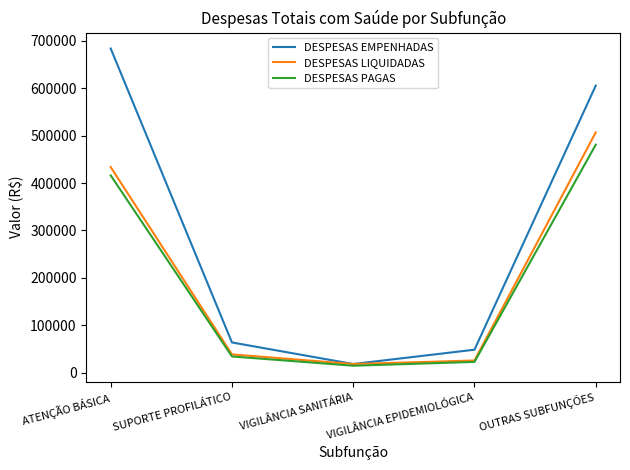

Which series changed the most between VIGILÂNCIA SANITÁRIA and OUTRAS SUBFUNÇÕES?

DESPESAS EMPENHADAS